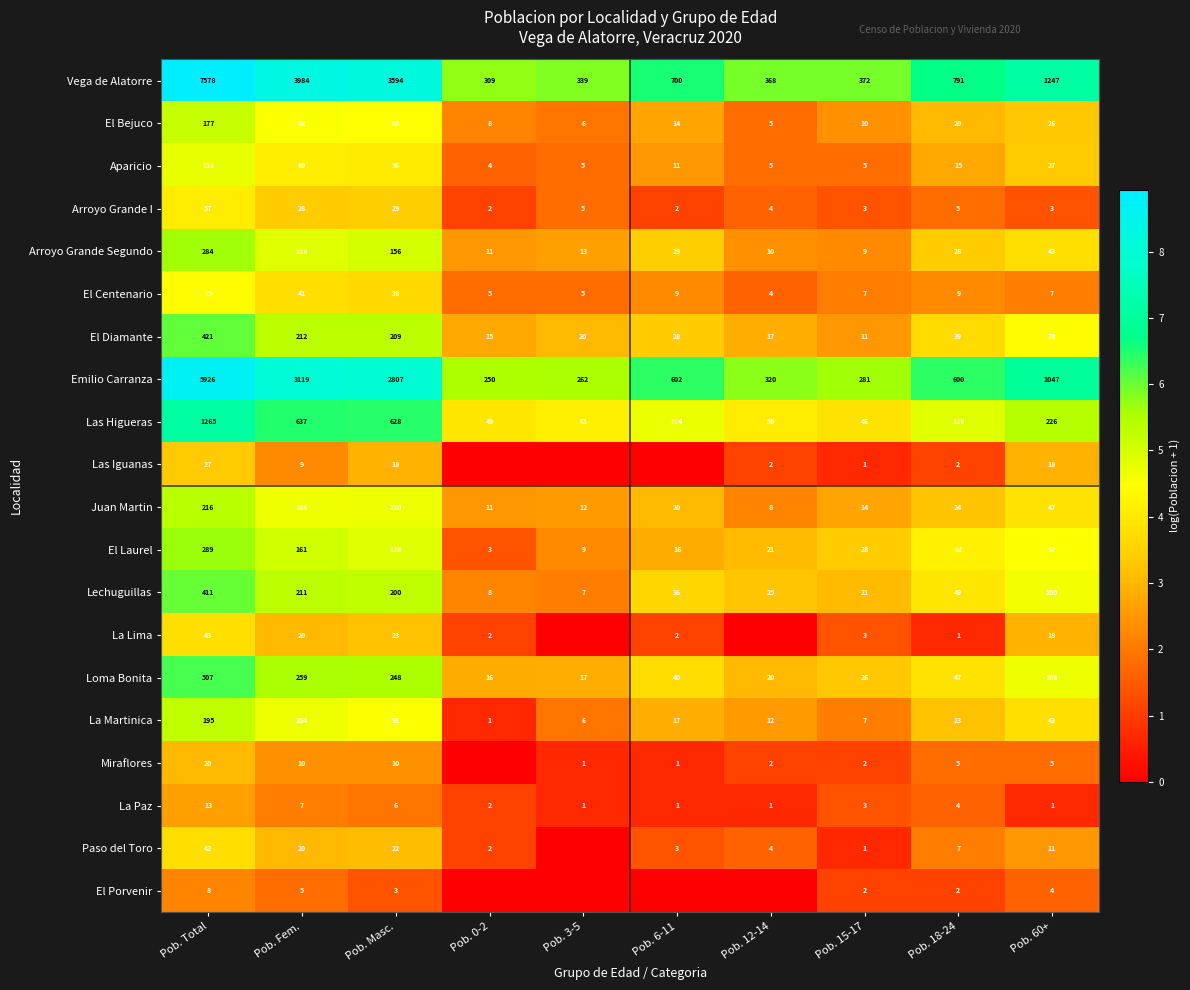

Count the number of data series in this chart.

20